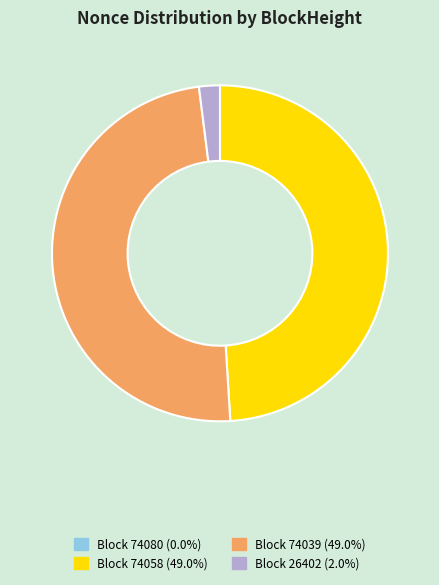

Is there any slice that represents more than half of the pie?

No